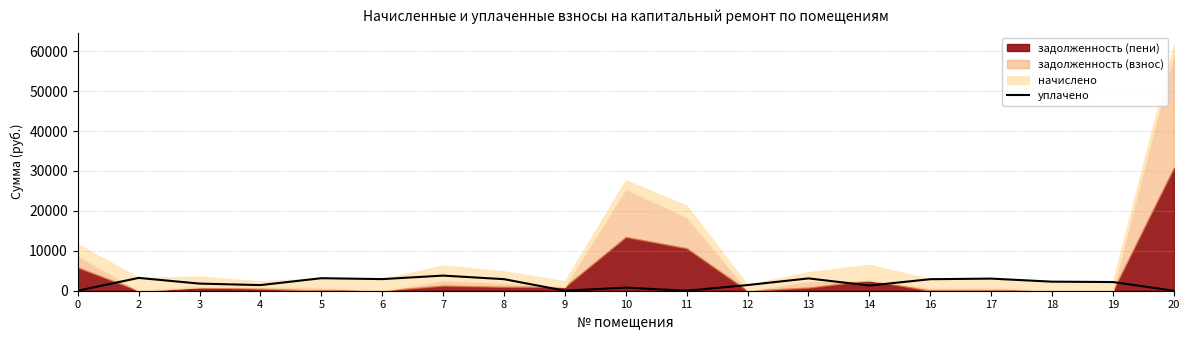

The value of уплачено at 5 is 3136.4. True or false?

True